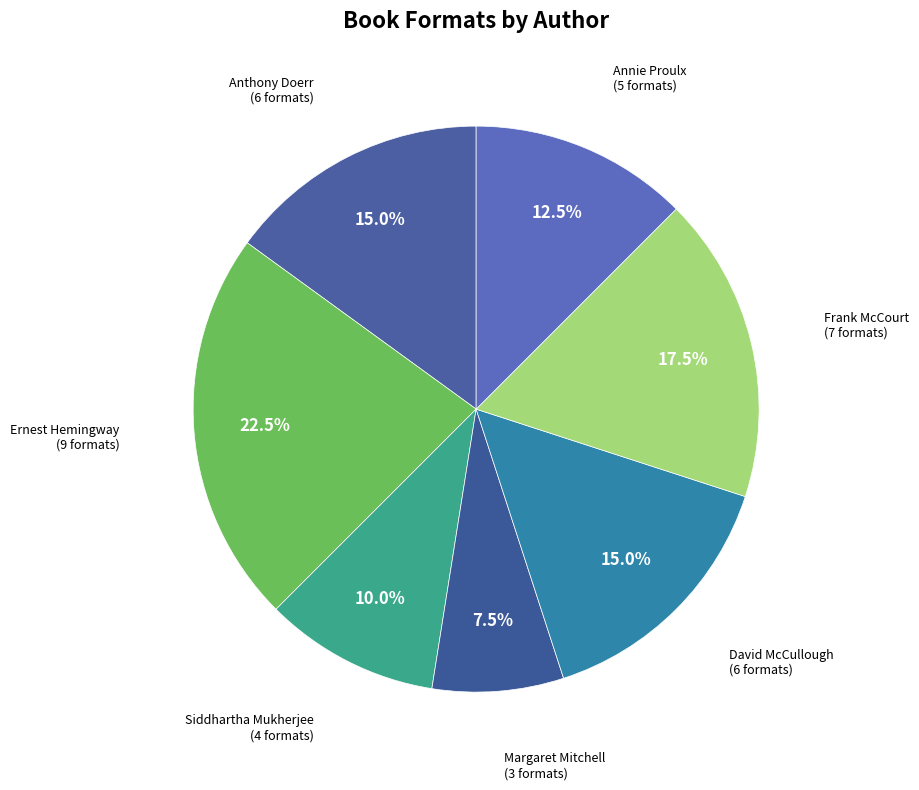

Count the number of slices in the pie.

7